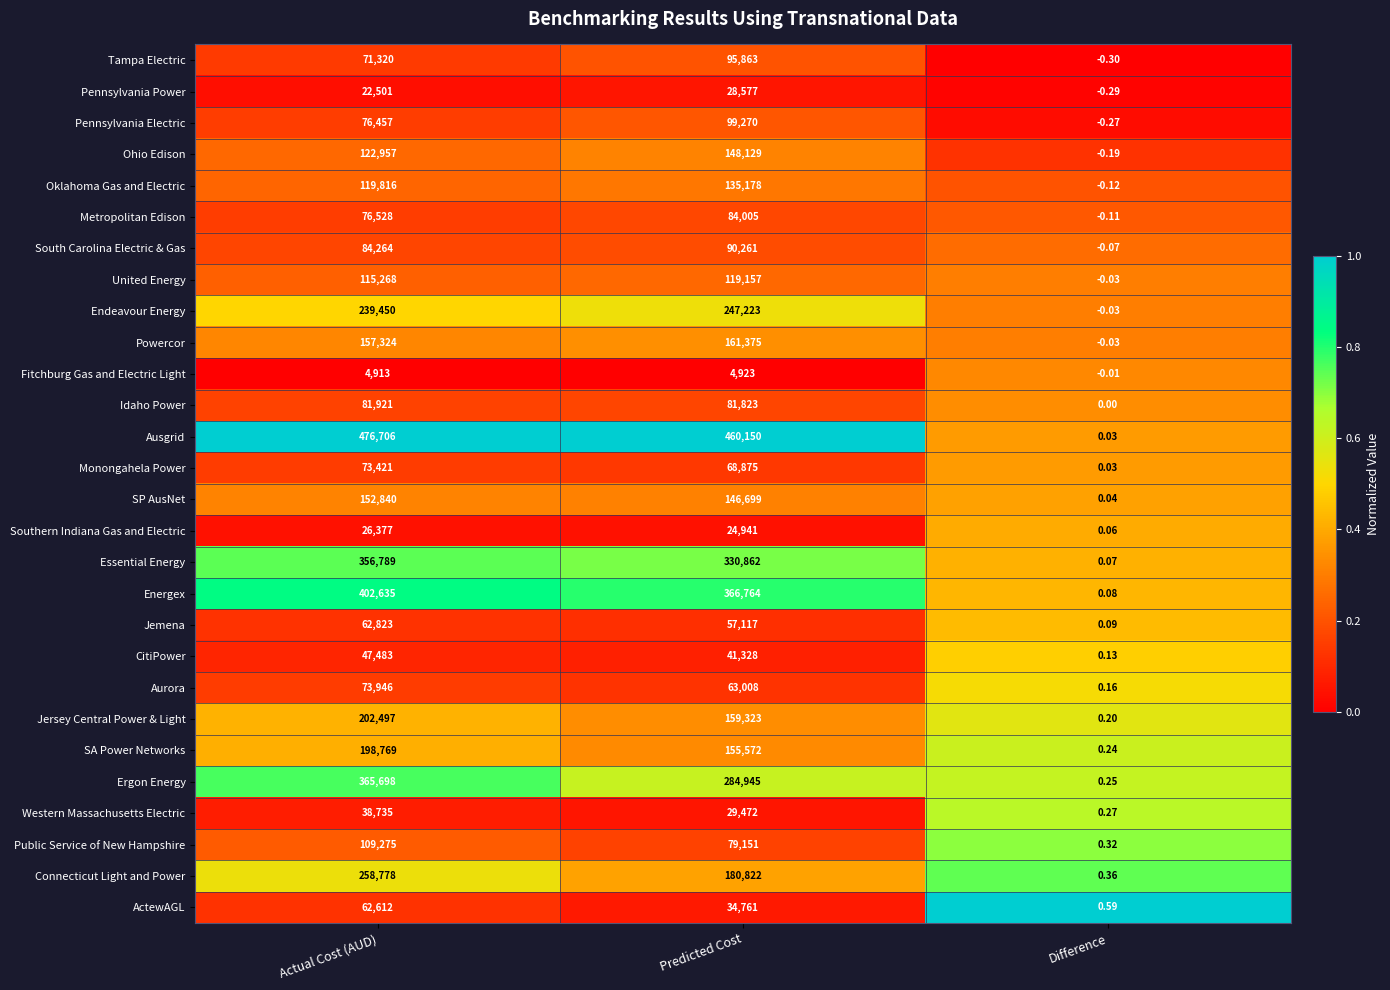

Which category has the lowest value across all series?

Difference